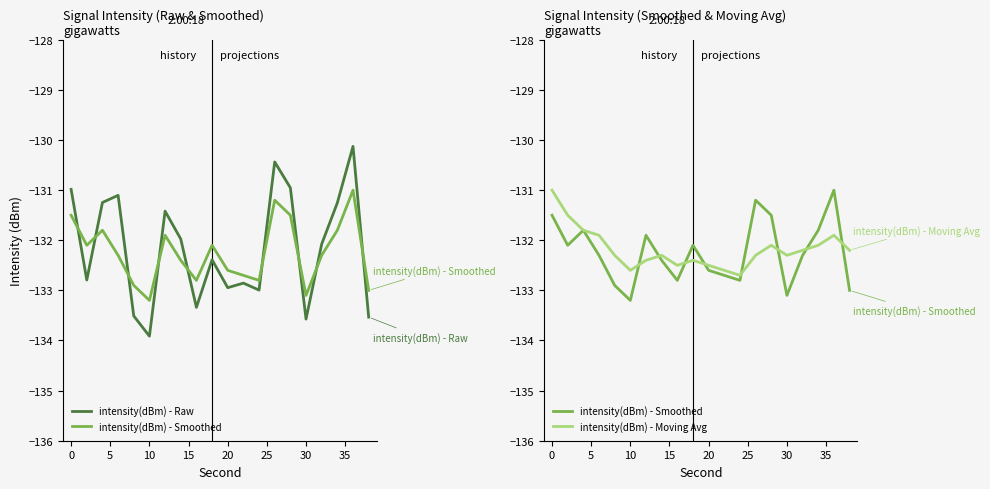

True or false: intensity(dBm) - Smoothed and intensity(dBm) - Moving Avg intersect in this chart.

True